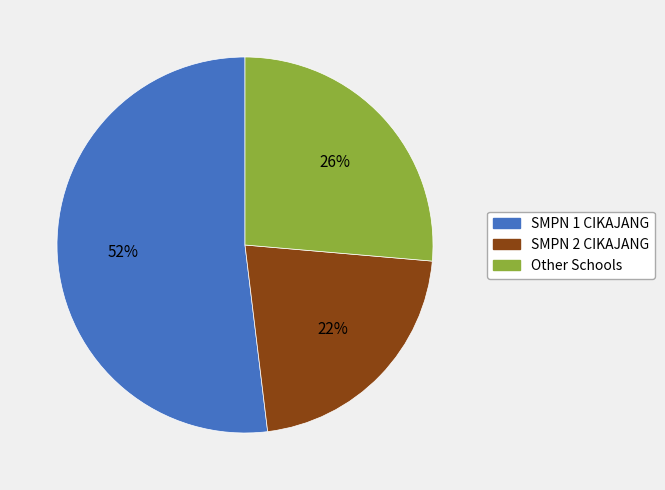

To the nearest percent, what is the average slice percentage?

33%